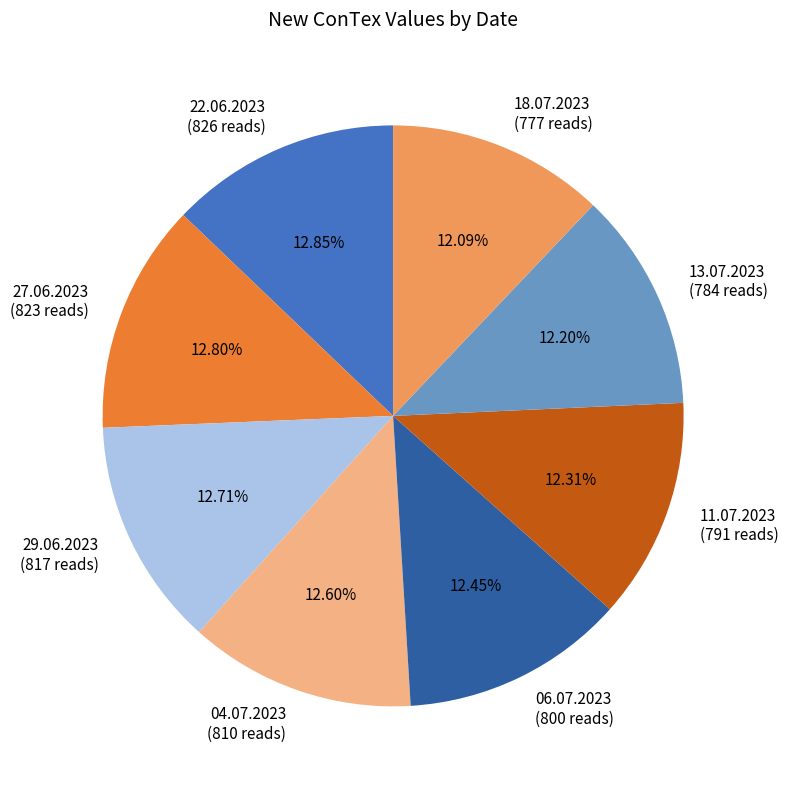

Combined, do 29.06.2023 and 11.07.2023 account for over 50%?

No